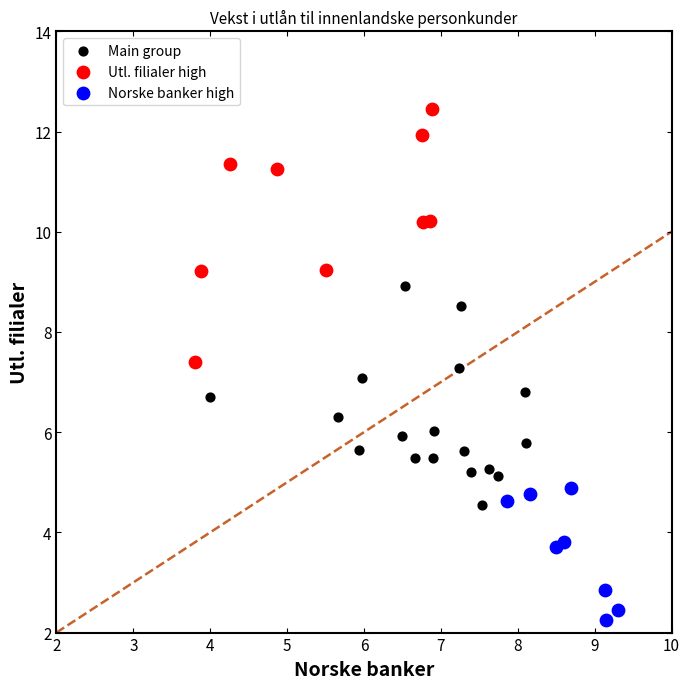

Which series contains the highest Y value?

Utl. filialer high